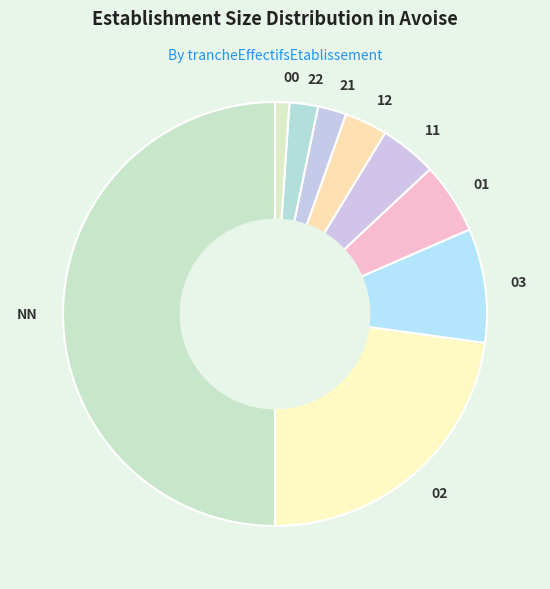

Does 12 account for over 50% of the chart?

No